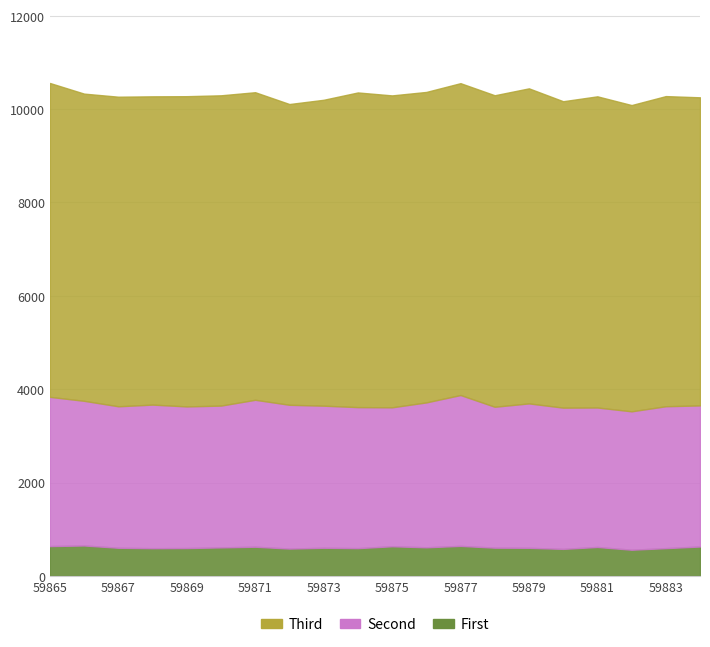

What is the value of the Second point at the 19th from the left?

3039